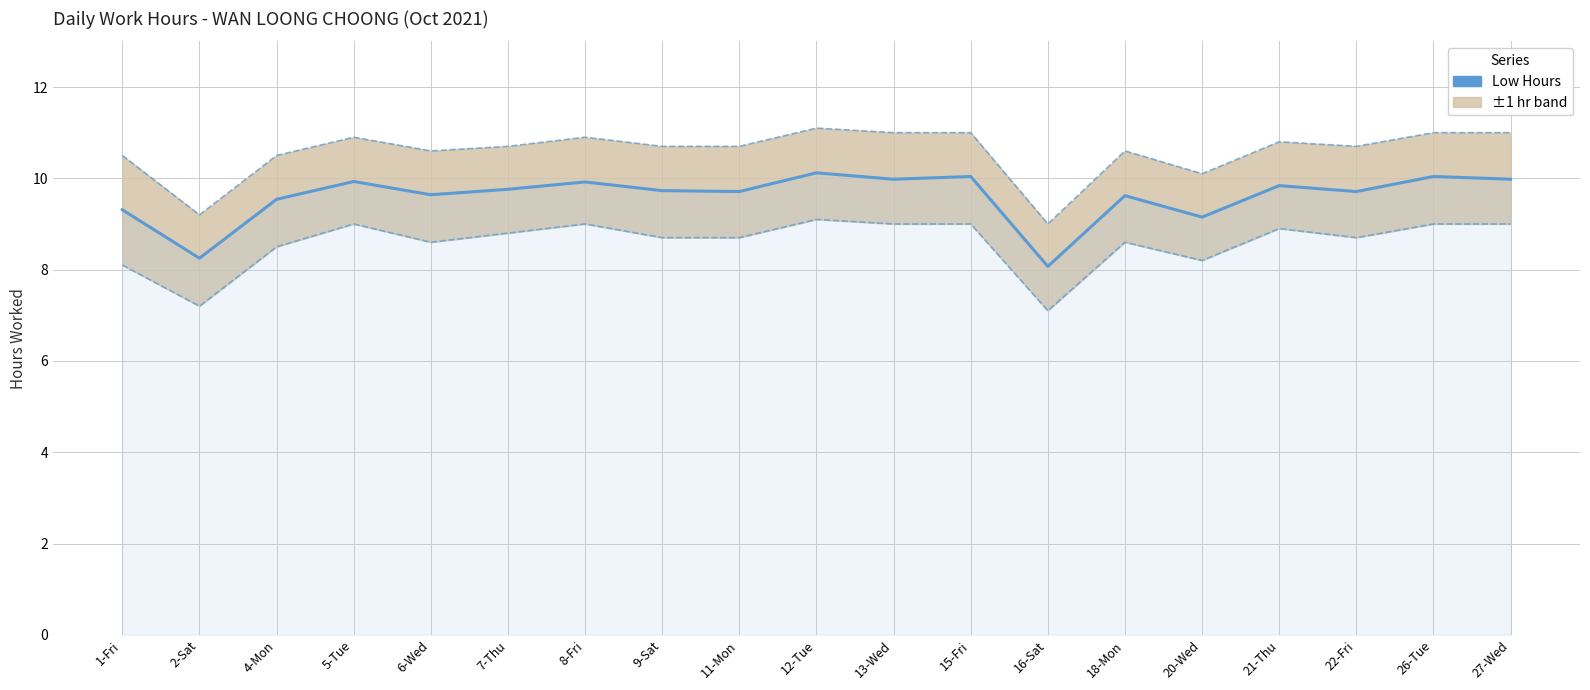

Between 26-Tue and 1-Fri, which is larger?

26-Tue